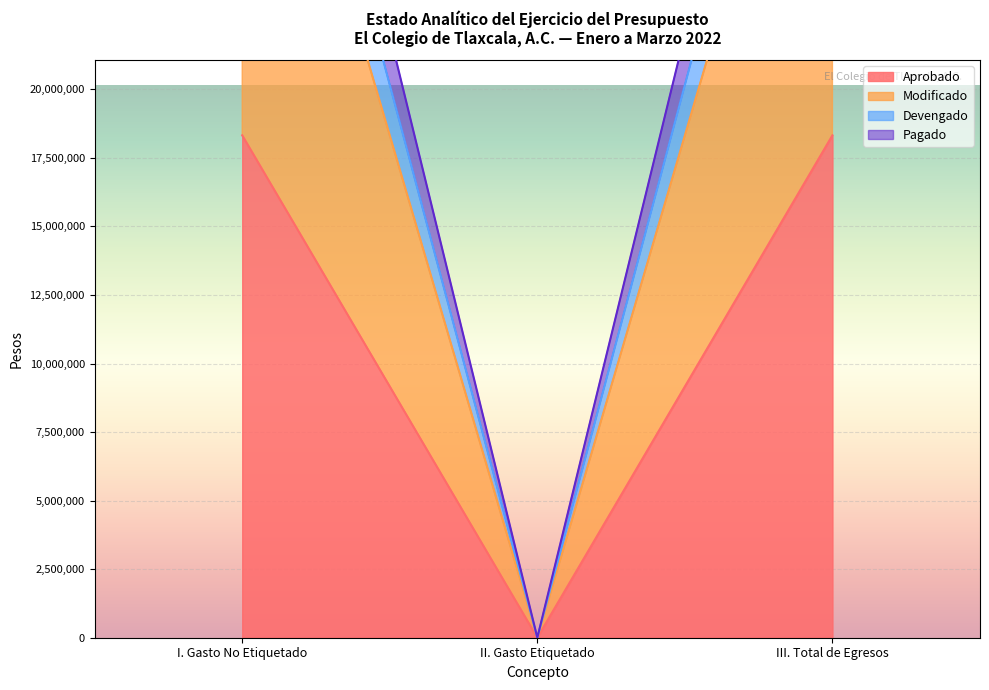

Reading left to right, what are all the values shown in this chart?

Aprobado: I. Gasto No Etiquetado=18321016	II. Gasto Etiquetado=0	III. Total de Egresos=18321016
Modificado: I. Gasto No Etiquetado=36642032	II. Gasto Etiquetado=0	III. Total de Egresos=36642032
Devengado: I. Gasto No Etiquetado=40325313	II. Gasto Etiquetado=0	III. Total de Egresos=40325313
Pagado: I. Gasto No Etiquetado=44008594	II. Gasto Etiquetado=0	III. Total de Egresos=44008594